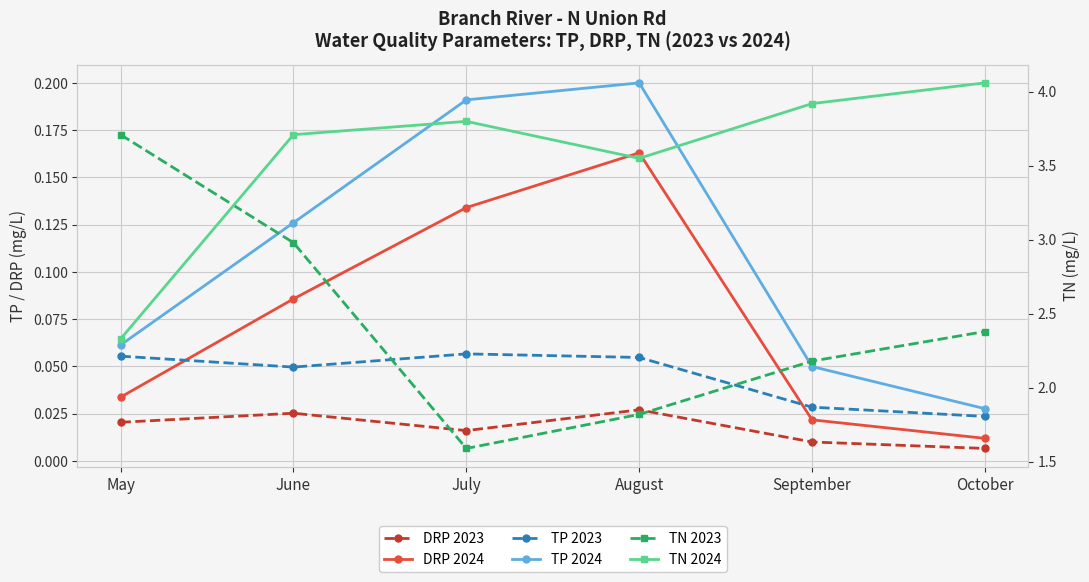

What are all the series names shown in the legend?

DRP 2023, DRP 2024, TP 2023, TP 2024, TN 2023, TN 2024